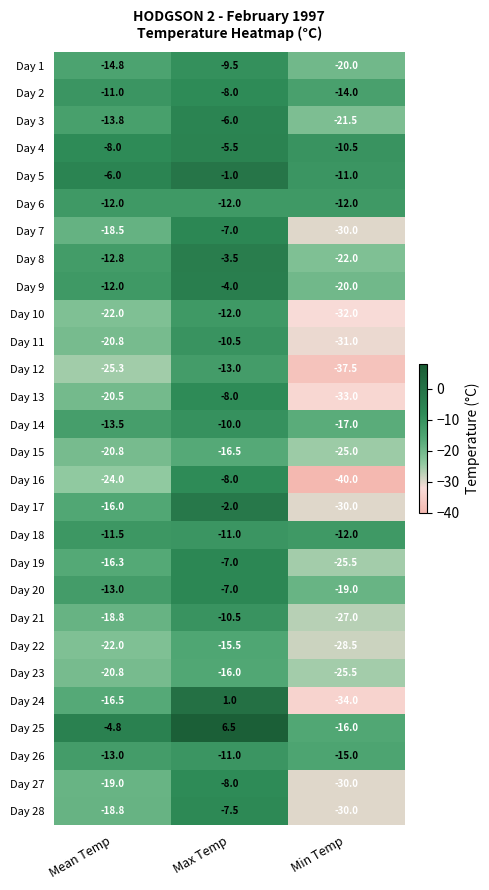

How many distinct data groups are displayed?

28